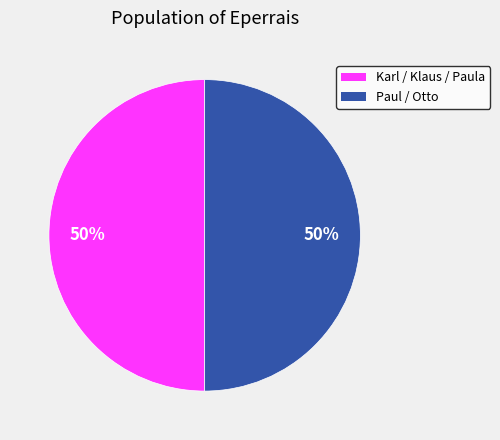

To the nearest percent, what is the average slice percentage?

50%